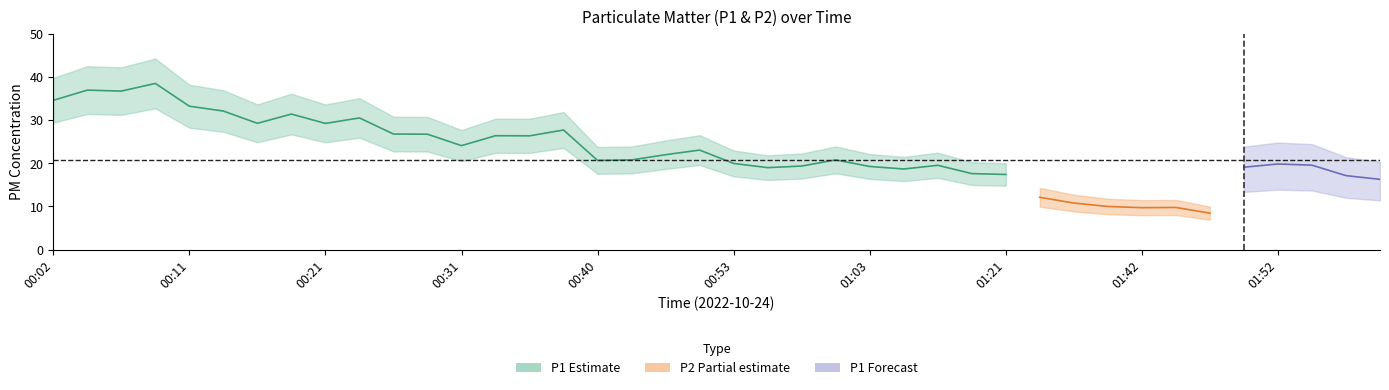

Where is the first local minimum for P1?

00:06